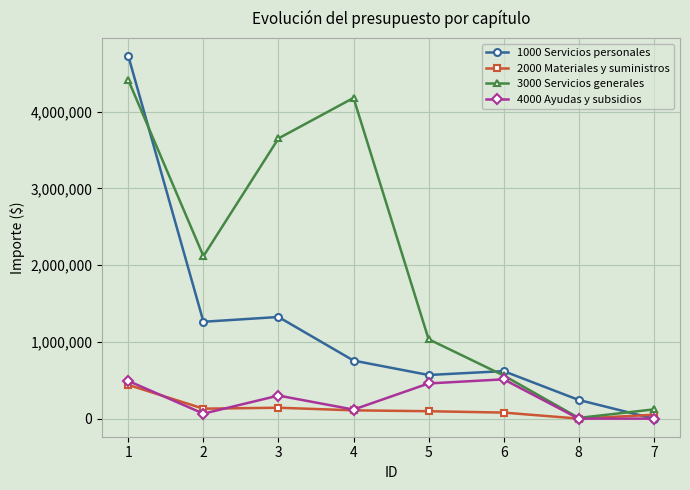

Does the chart have visible grid lines?

Yes